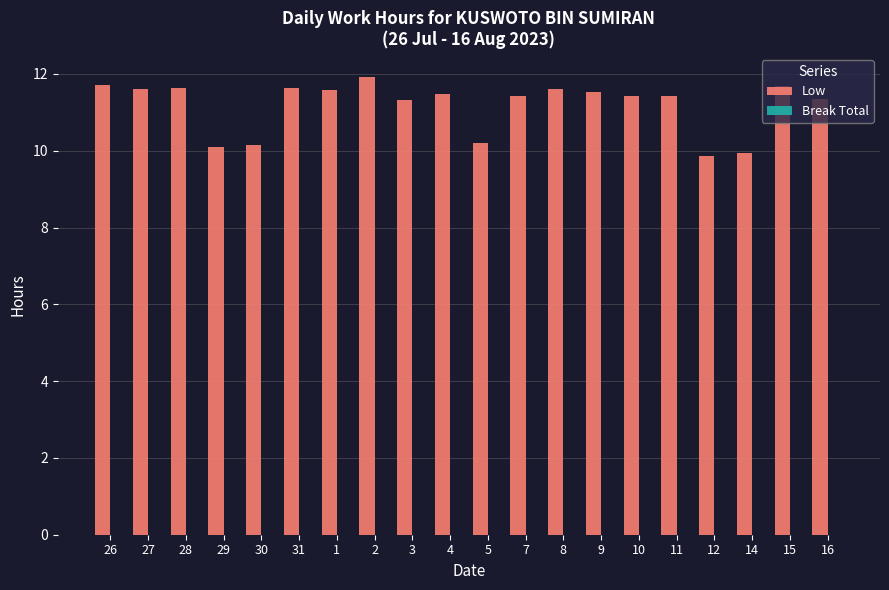

What is the smallest value displayed?

9.9